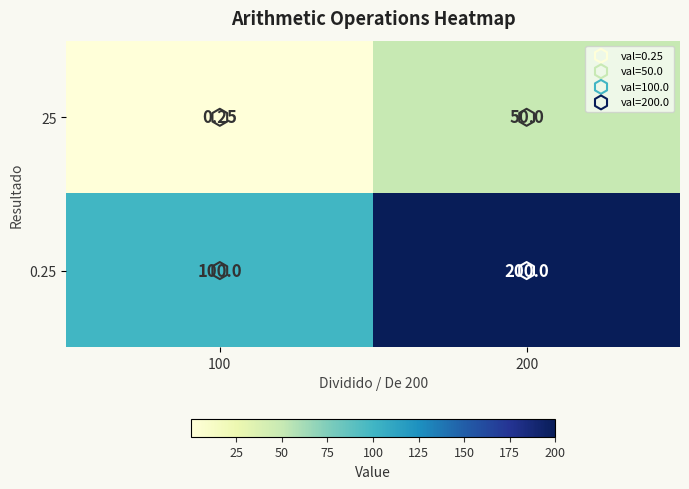

Is the value of 0.25 at 100 greater than the value of 25 at 200?

Yes